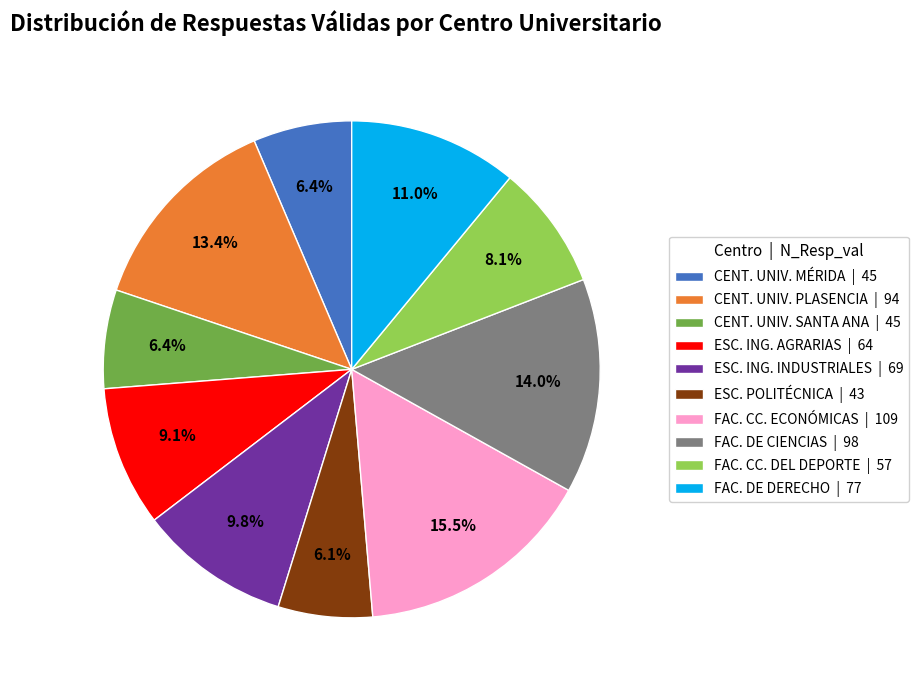

Is there a majority slice in this chart?

No